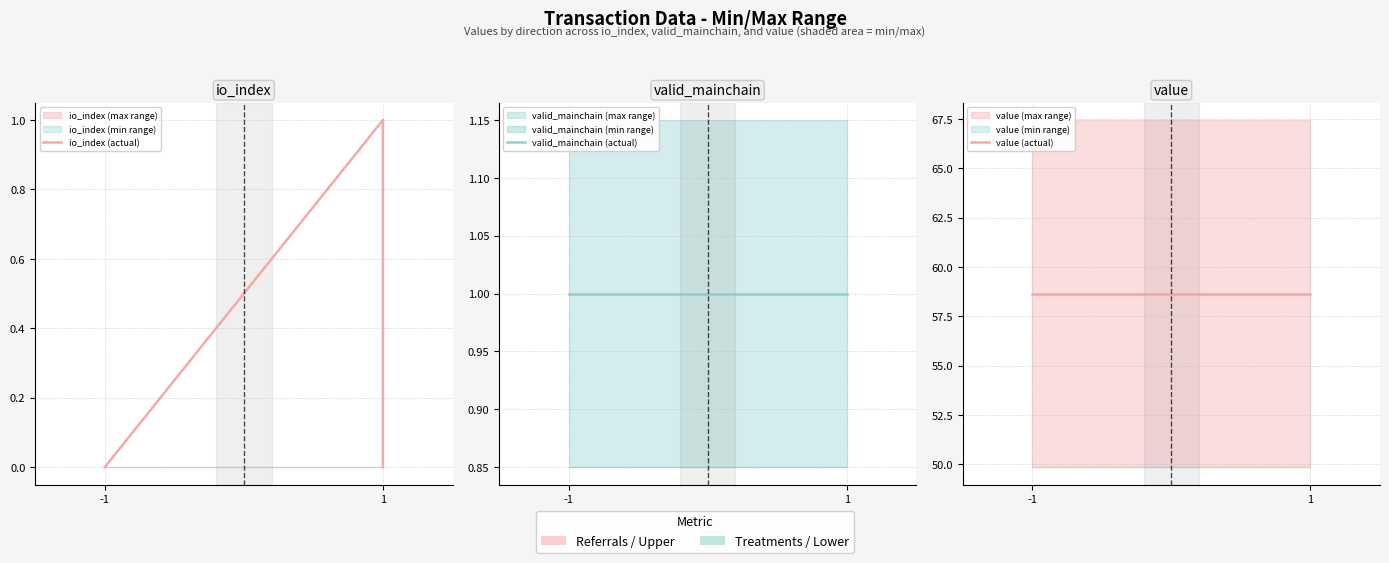

How many values in the io_index (actual) series exceed 0?

1